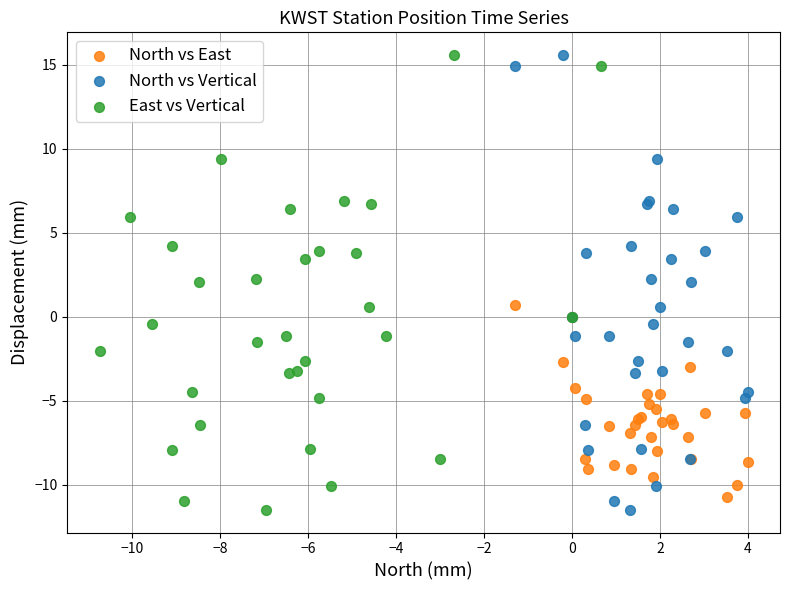

What are all the series names shown in the legend?

North vs East, North vs Vertical, East vs Vertical